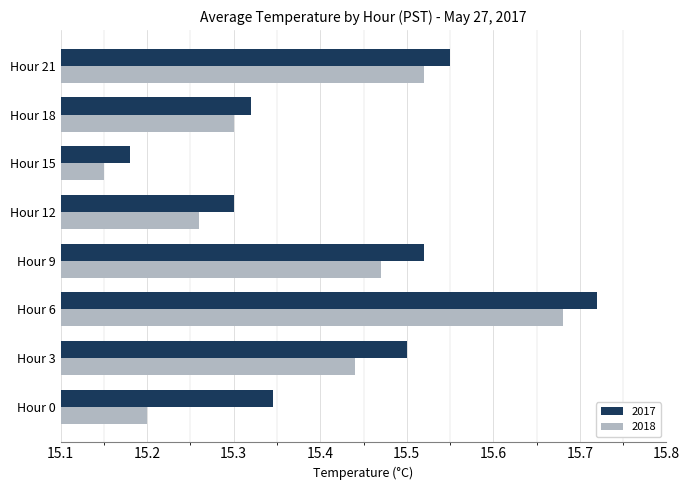

What is the difference between the maximum and second lowest values in the 2017 series?

0.4